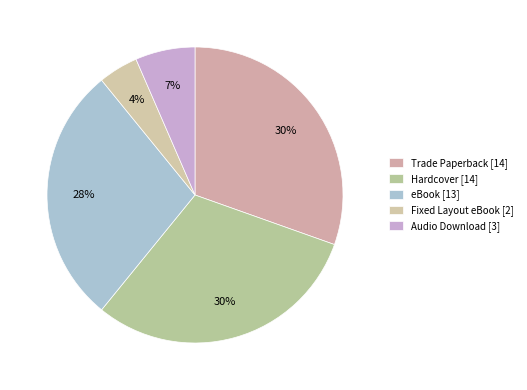

The Trade Paperback slice represents 22% of the pie. True or false?

False